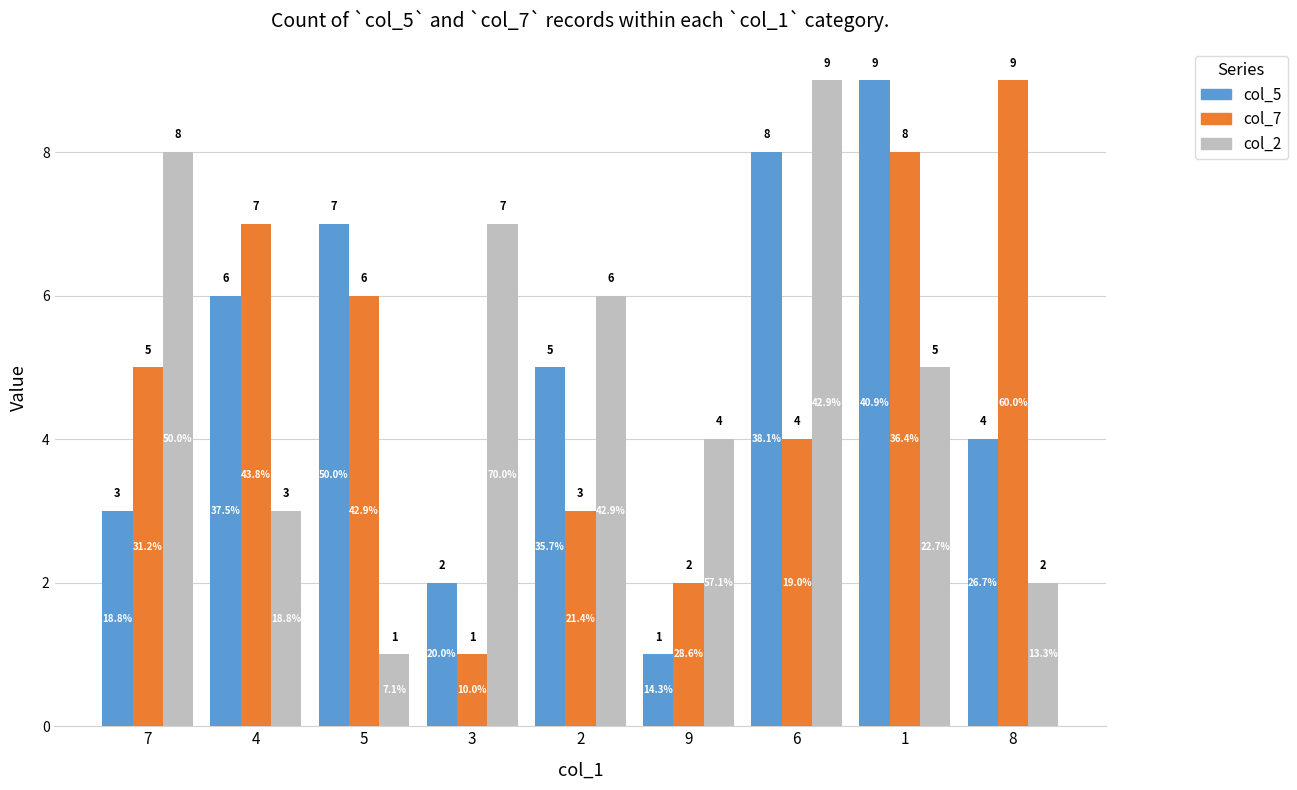

How many series are shown in this chart?

3